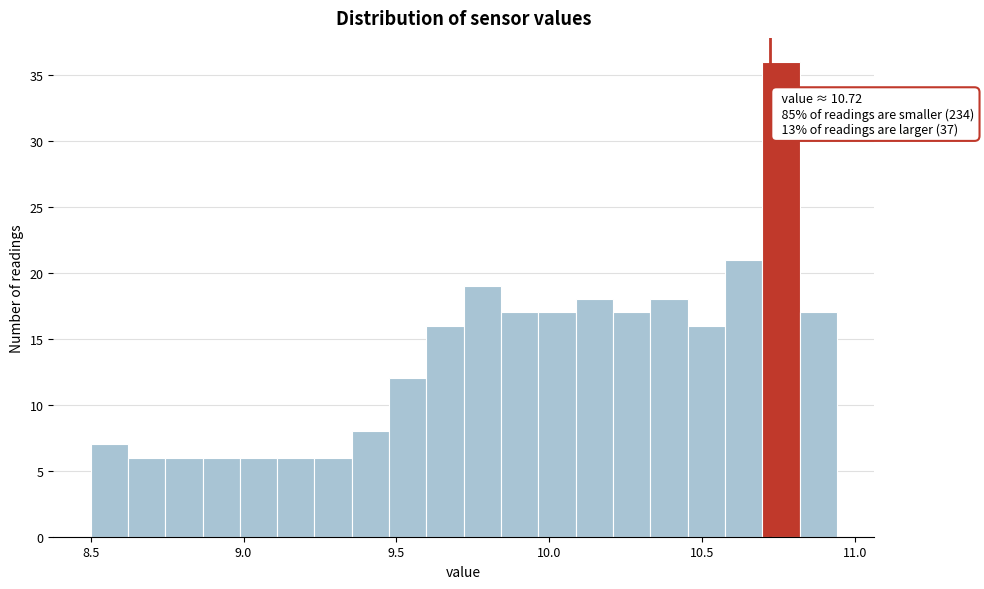

Read against the x-axis, roughly where is the centre of the tallest bar?

10.75